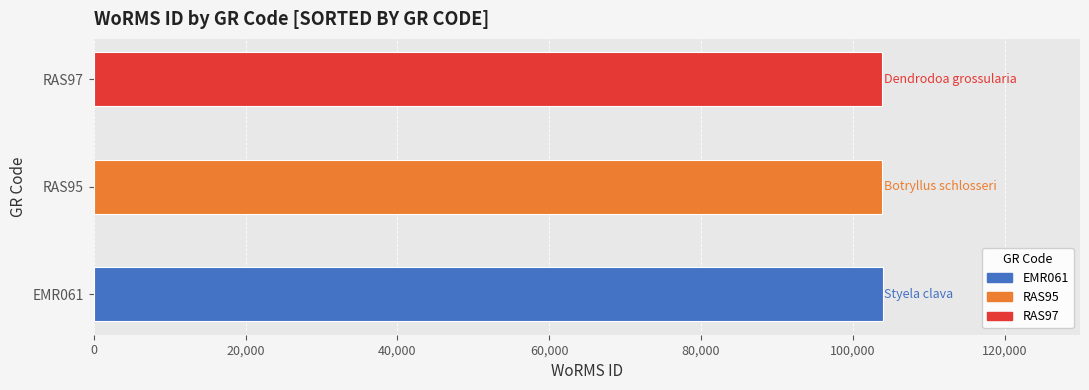

The value at EMR061 is 42266. True or false?

False